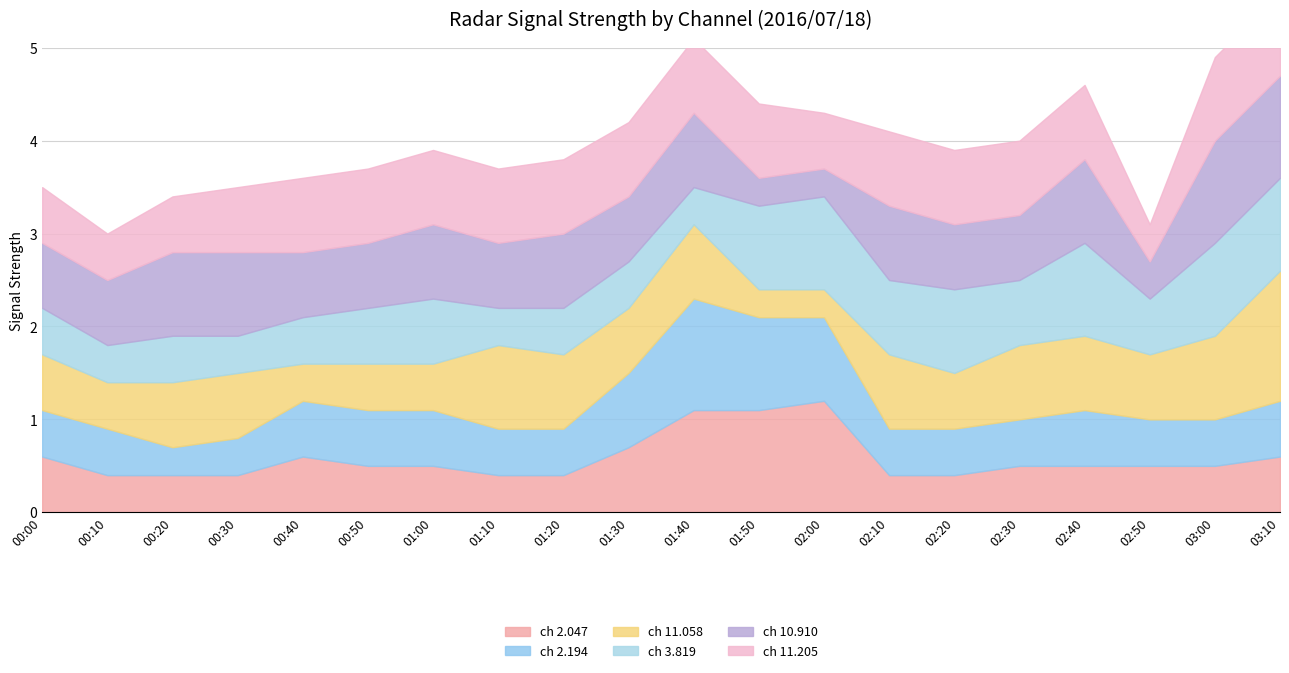

Between which two adjacent categories do 2.194 and 11.058 first intersect?

00:30 and 00:40